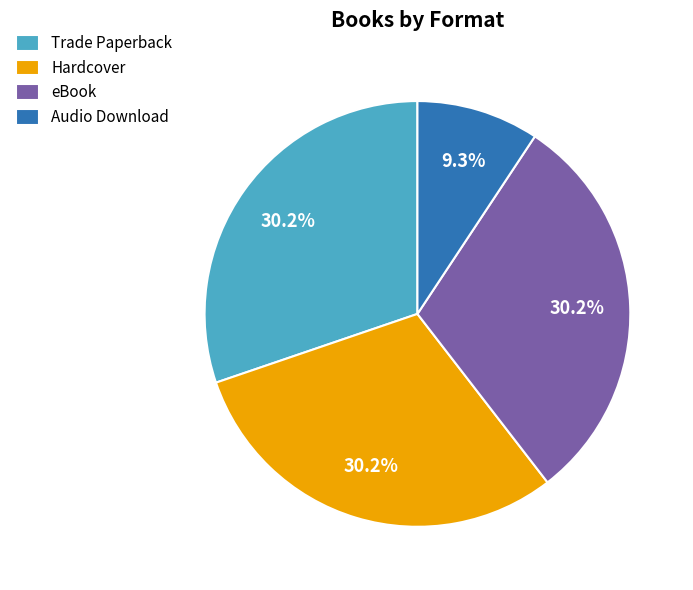

Approximately how many times larger is the value at Trade Paperback compared to Hardcover?

1.0